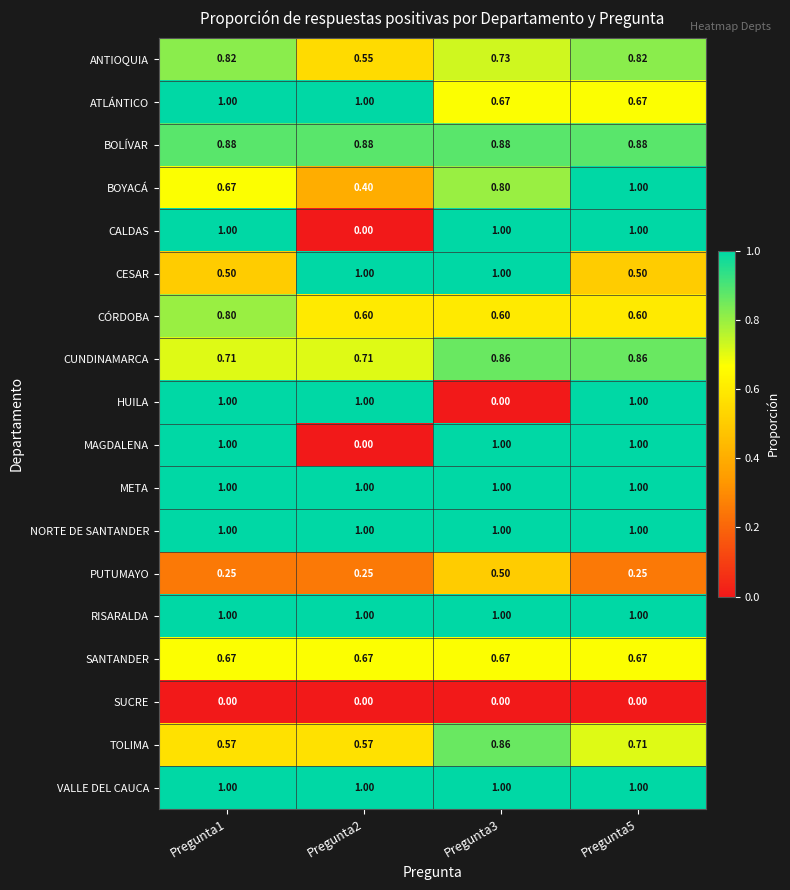

Is the value of CALDAS at Pregunta1 greater than the value of HUILA at Pregunta3?

Yes